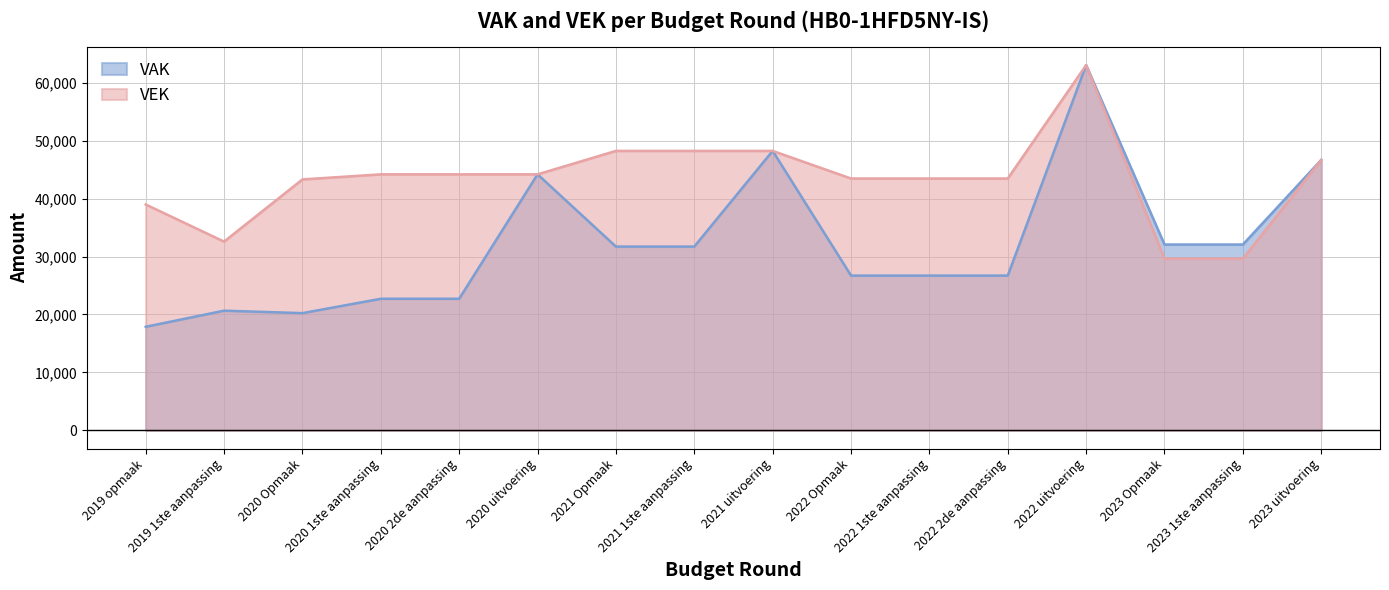

What is the difference between the maximum and minimum values in the VAK series?

45138